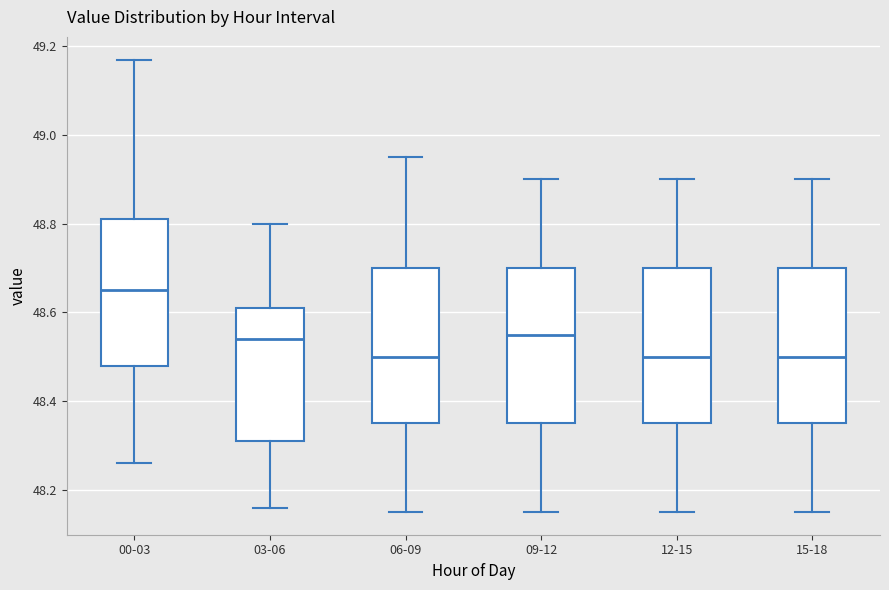

Reading left to right, read every box against the y-axis: the position of its median line, the range the box covers, and the ends of its whiskers. The values are not printed on the chart, so give them approximately, as read against the axis.

00-03: median 48.66, box 48.48 to 48.82, whiskers 48.26 to 49.18
03-06: median 48.54, box 48.32 to 48.62, whiskers 48.16 to 48.80
06-09: median 48.50, box 48.36 to 48.70, whiskers 48.16 to 48.96
09-12: median 48.56, box 48.36 to 48.70, whiskers 48.16 to 48.90
12-15: median 48.50, box 48.36 to 48.70, whiskers 48.16 to 48.90
15-18: median 48.50, box 48.36 to 48.70, whiskers 48.16 to 48.90